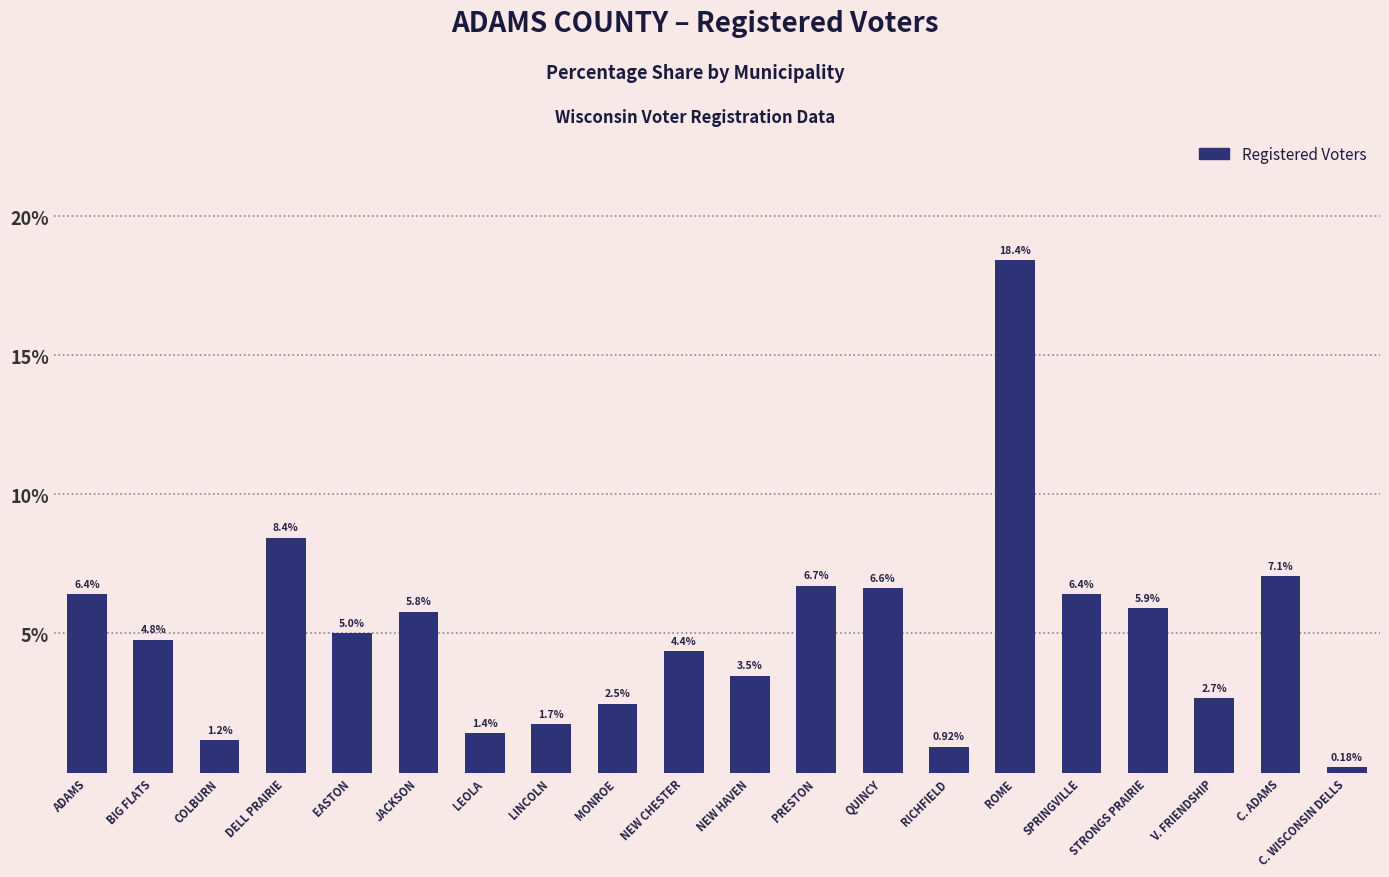

Which label corresponds to the largest value in the chart?

ROME